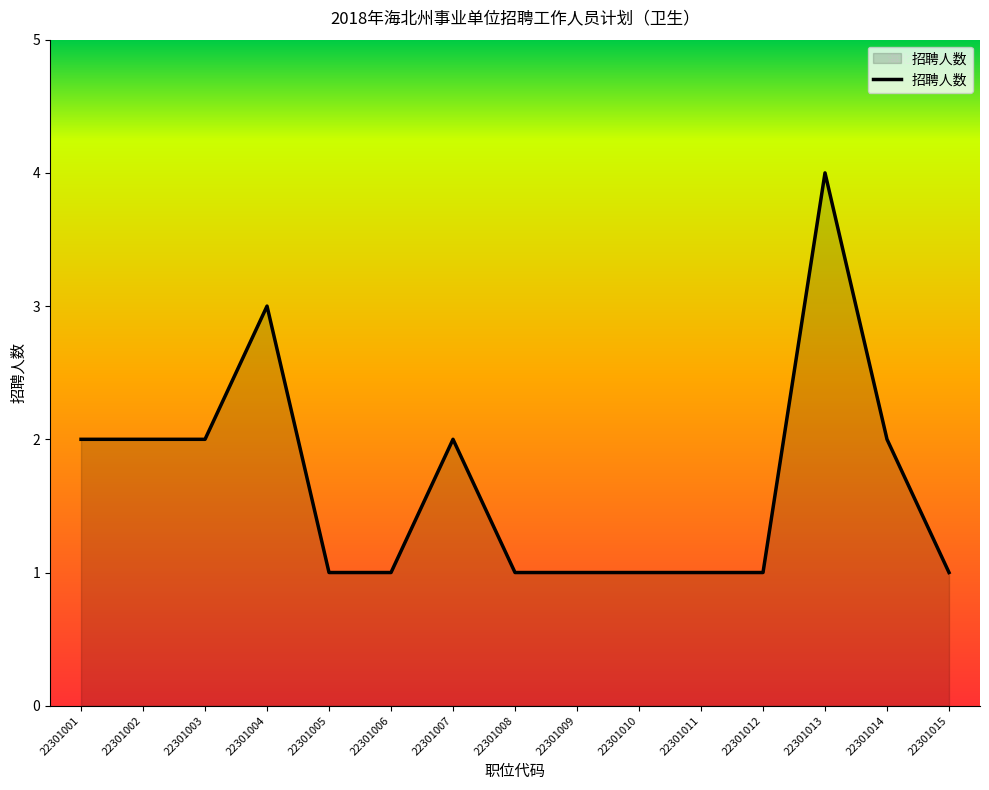

The chart shows a value of 1 at 22301010. True or false?

True